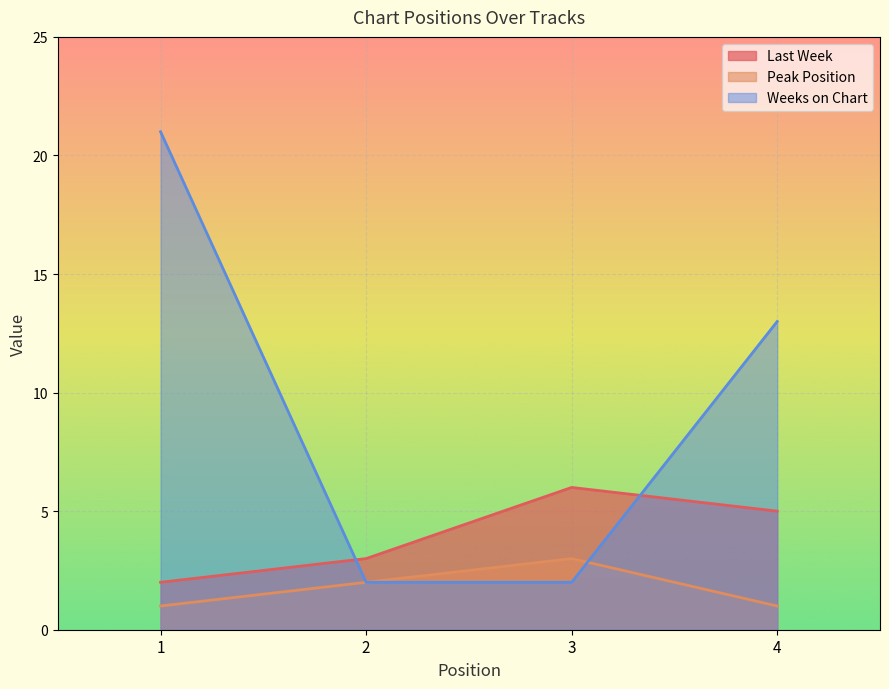

After their last crossing, which series has the higher values: Weeks on Chart or Peak Position?

Weeks on Chart